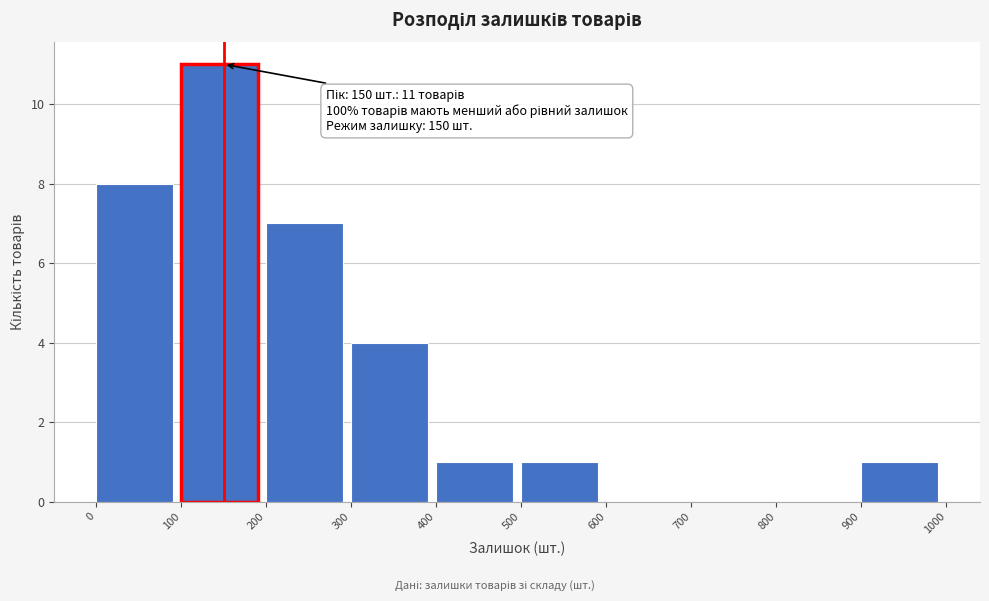

Over which range of the x-axis is the bar tallest?

100 to 200